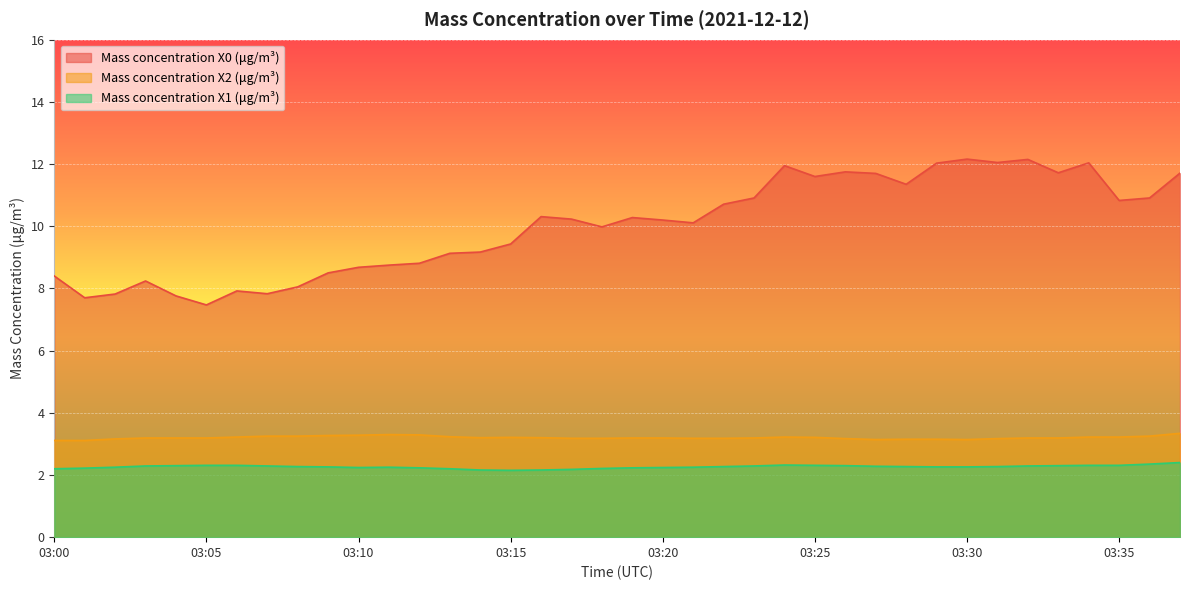

In Mass concentration X1 (μg/m³), how many points are lower than both neighbors (excluding endpoints)?

2